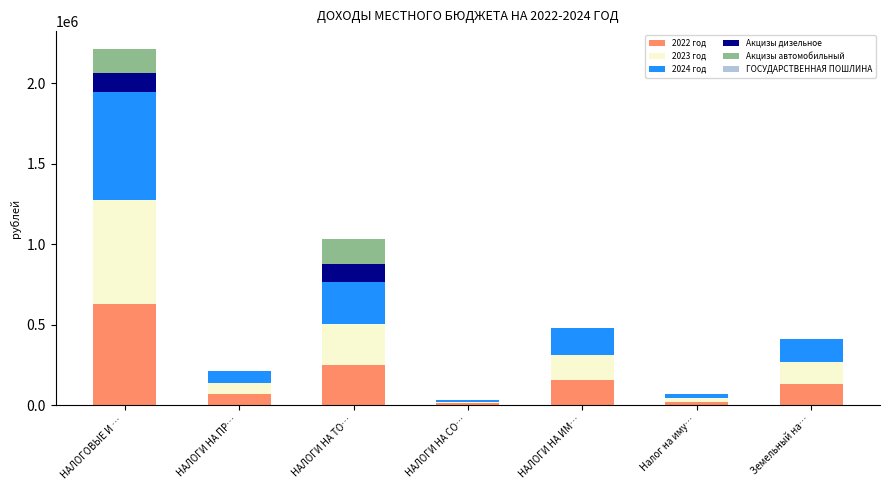

What is the total value across all series at Земельный на…?

410953